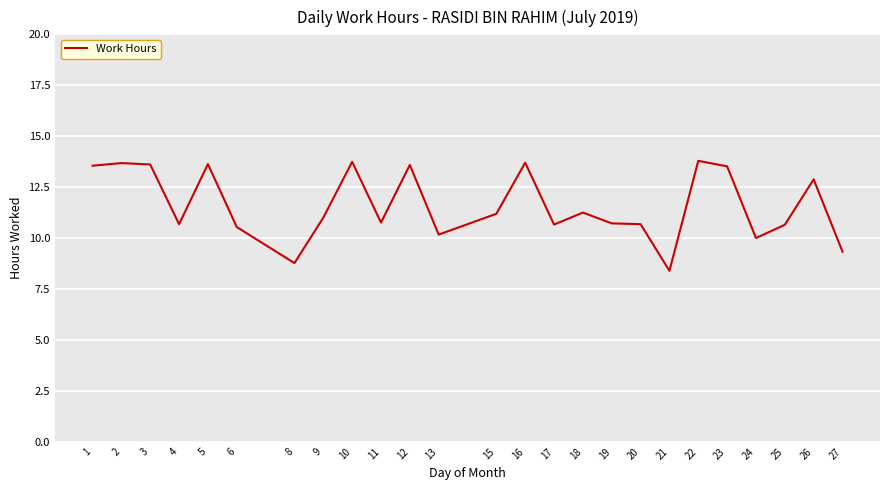

What is the sum of all values?

290.5